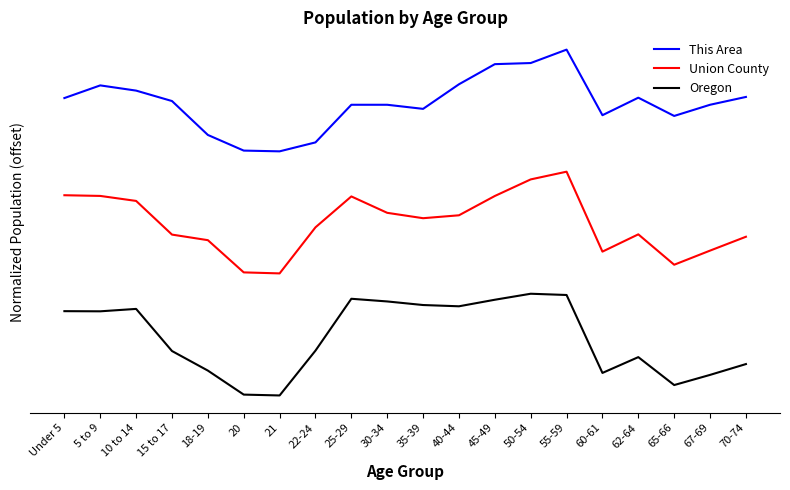

Does the chart have visible grid lines?

No